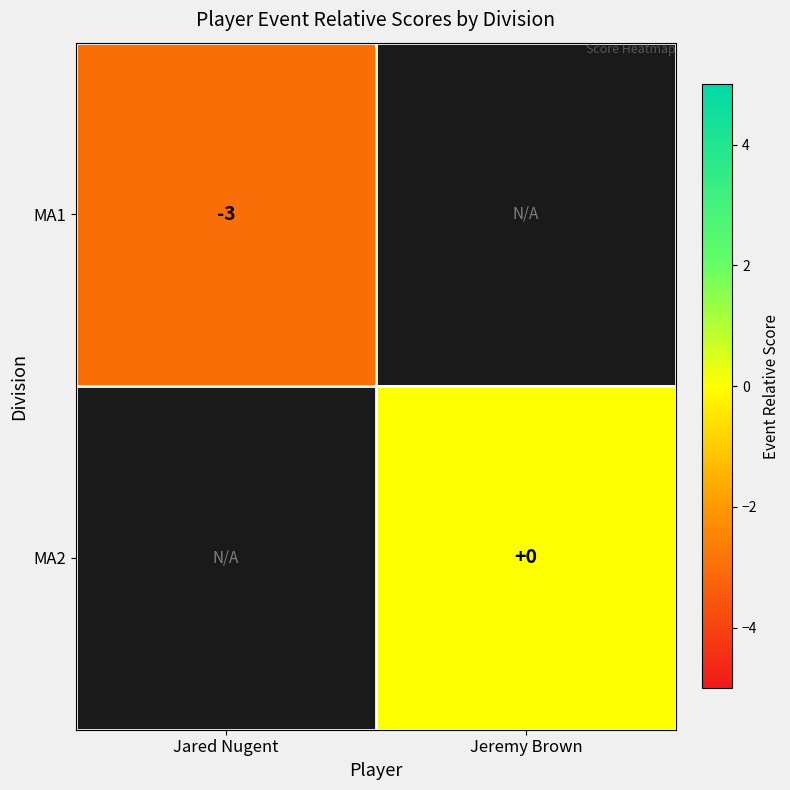

Is it true that MA1 equals -4 at Jared Nugent?

False